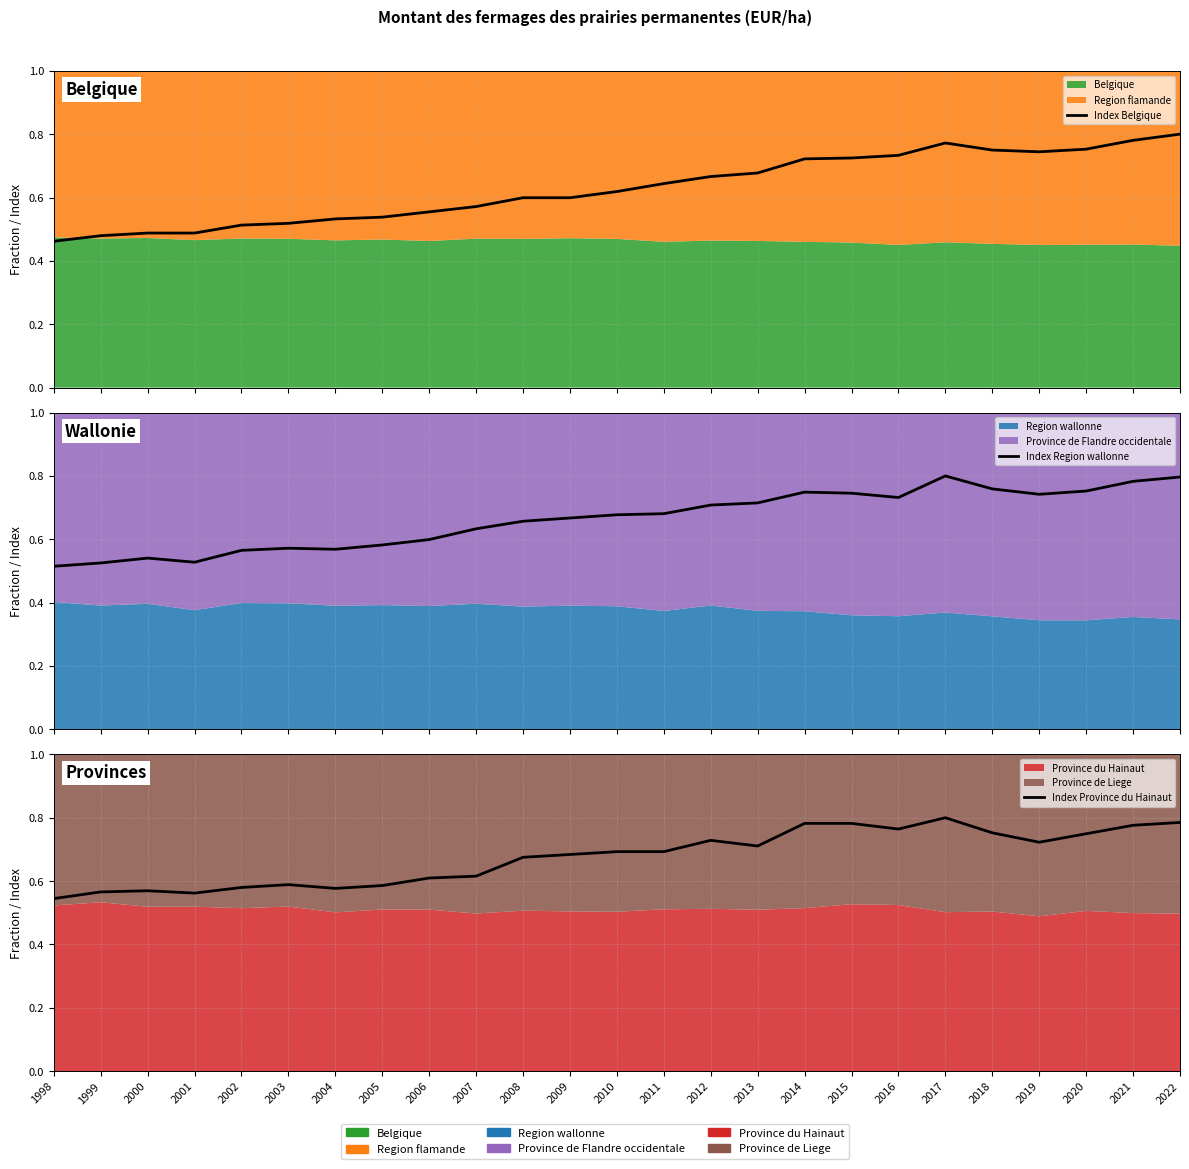

List the series in order of their peak value, lowest first.

Index Belgique, Index Region wallonne, Index Province du Hainaut